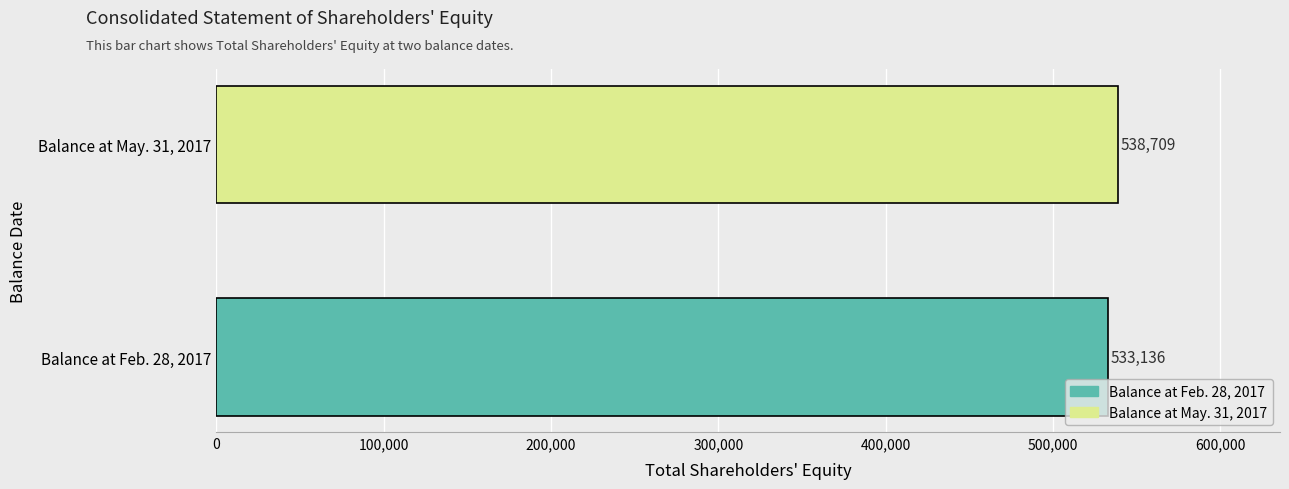

Reading bottom to top, list all the values displayed in this chart.

Balance at Feb. 28, 2017=533136	Balance at May. 31, 2017=538709